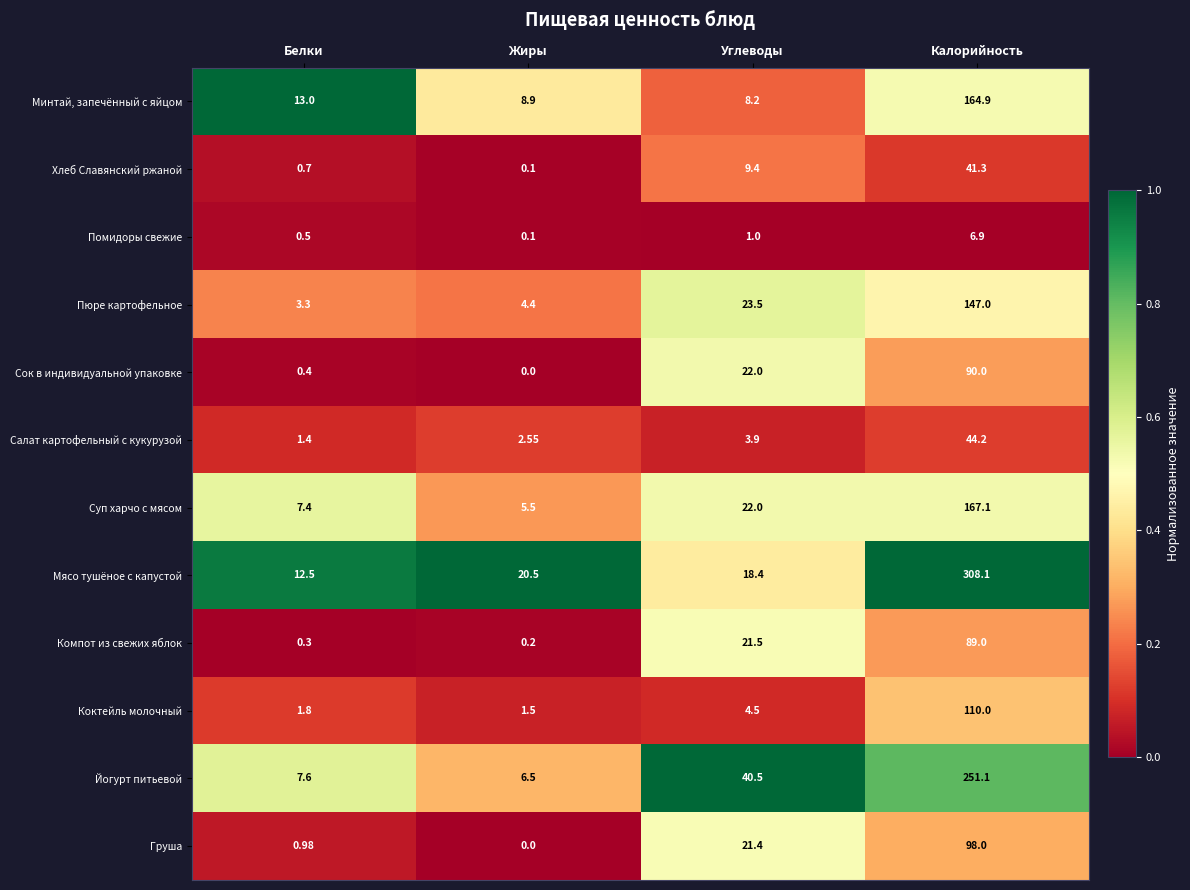

Which category has the highest value in the Компот из свежих яблок series?

Калорийность